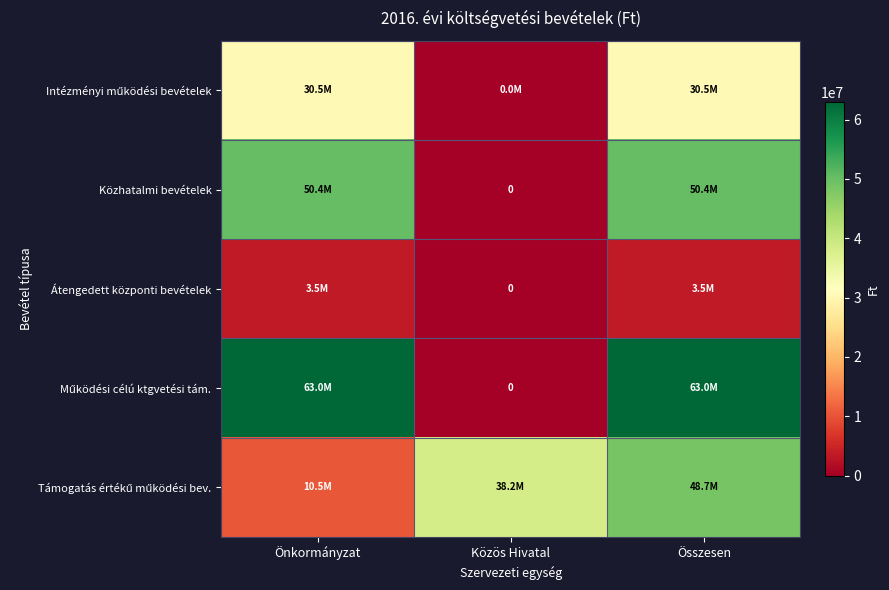

How many values in Működési célú ktgvetési tám. are above zero?

2